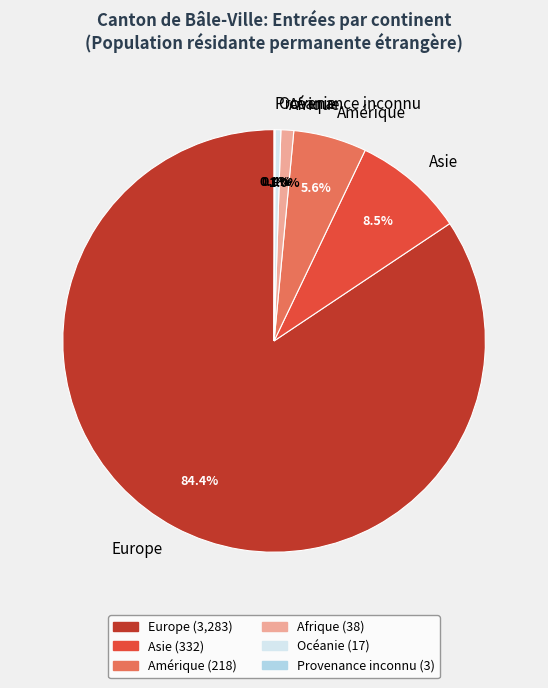

To the nearest percent, what is the average slice percentage?

17%